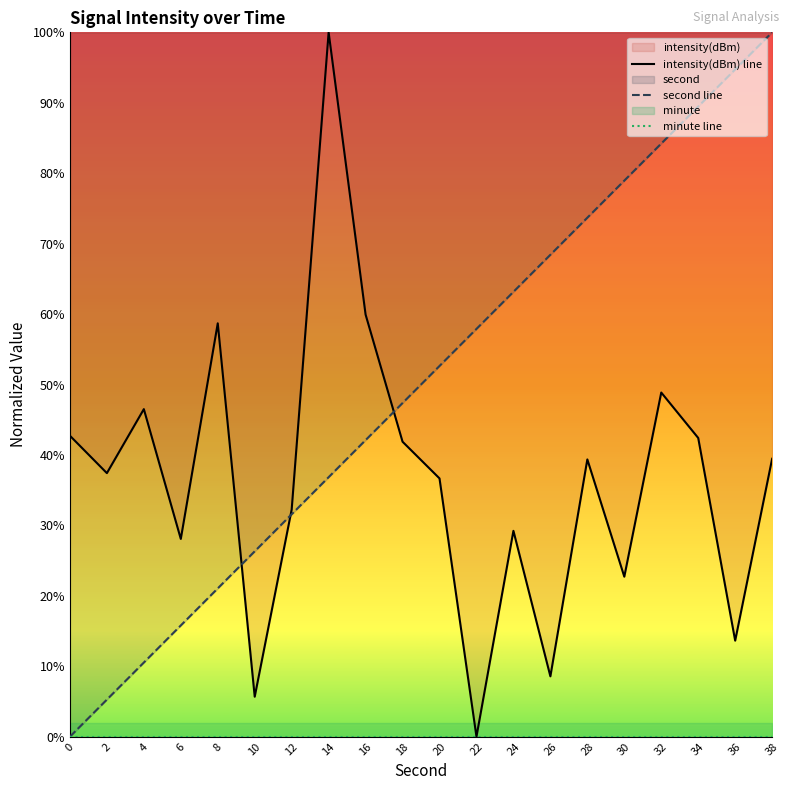

Which has a higher value, 2 or 28?

28